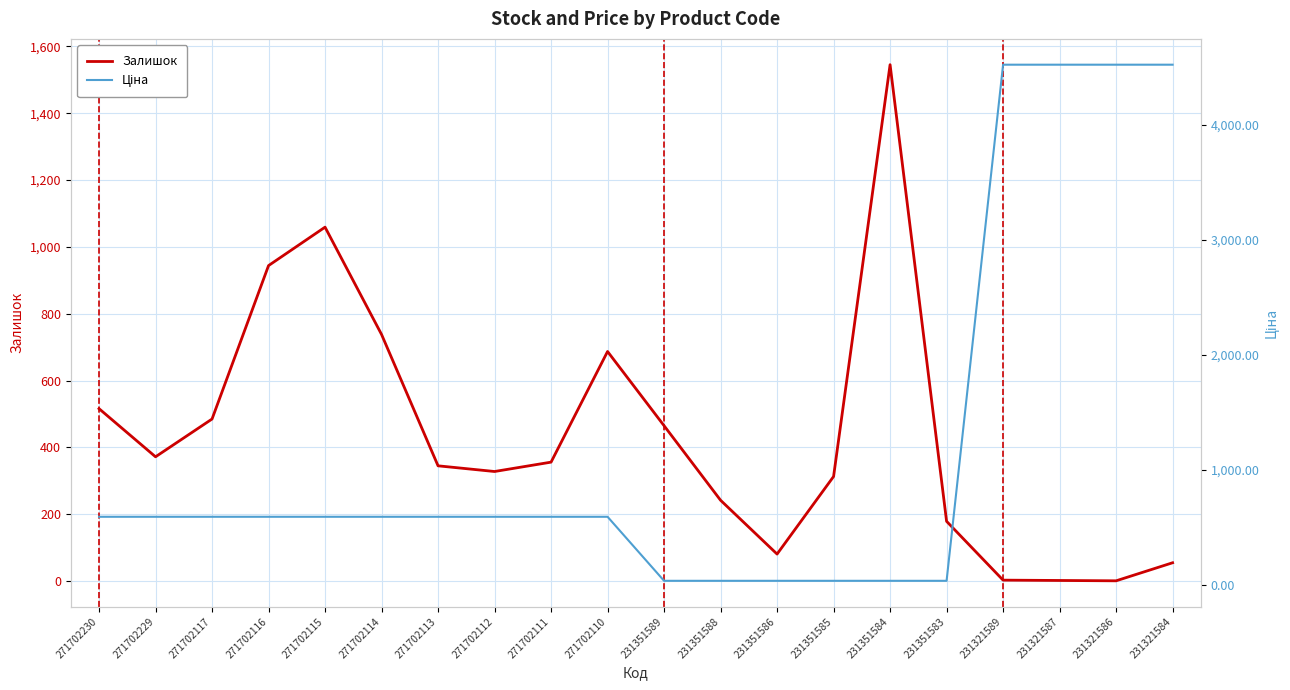

List the labels in order of Залишок value, largest first.

231351584, 271702115, 271702116, 271702114, 271702110, 271702230, 271702117, 231351589, 271702229, 271702111, 271702113, 271702112, 231351585, 231351588, 231351583, 231351586, 231321584, 231321589, 231321587, 231321586